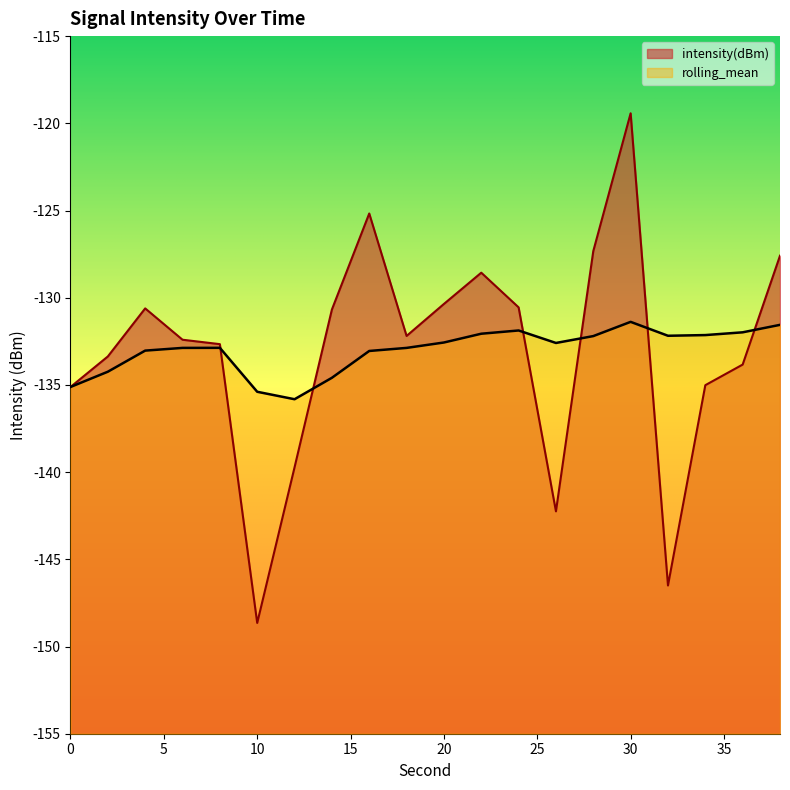

Where do intensity(dBm) and rolling_mean first cross each other?

8 and 10